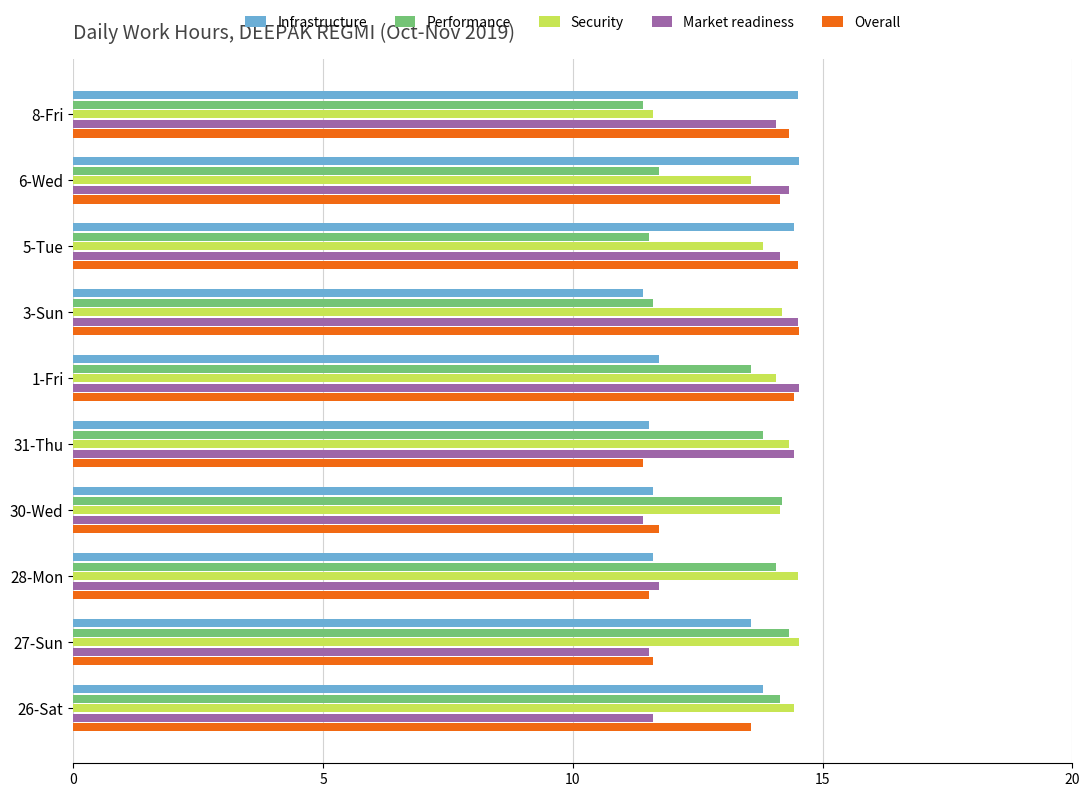

The Security series shows 14.1 at 1-Fri. True or false?

True